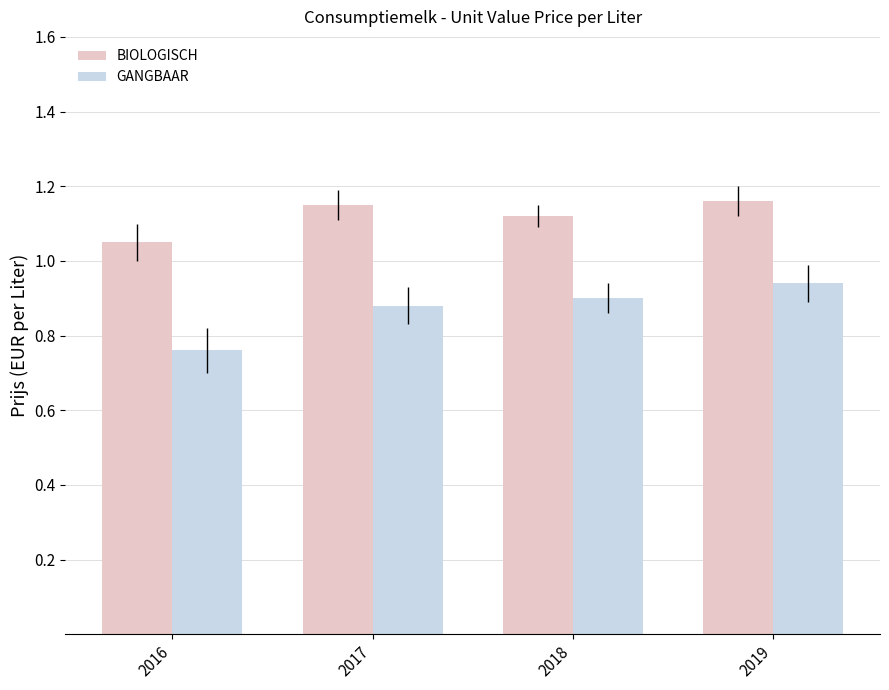

True or false: BIOLOGISCH has a value of 1.5 at 2016.

False